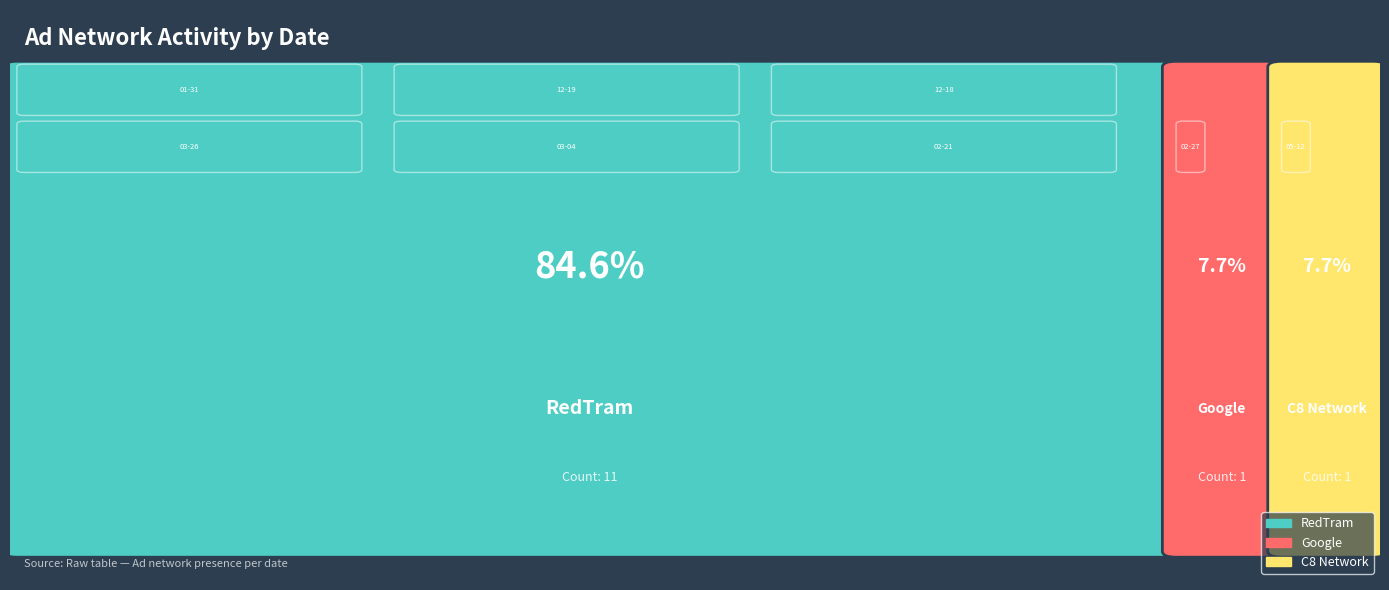

At which category is the sum across all series the highest?

2021-02-27